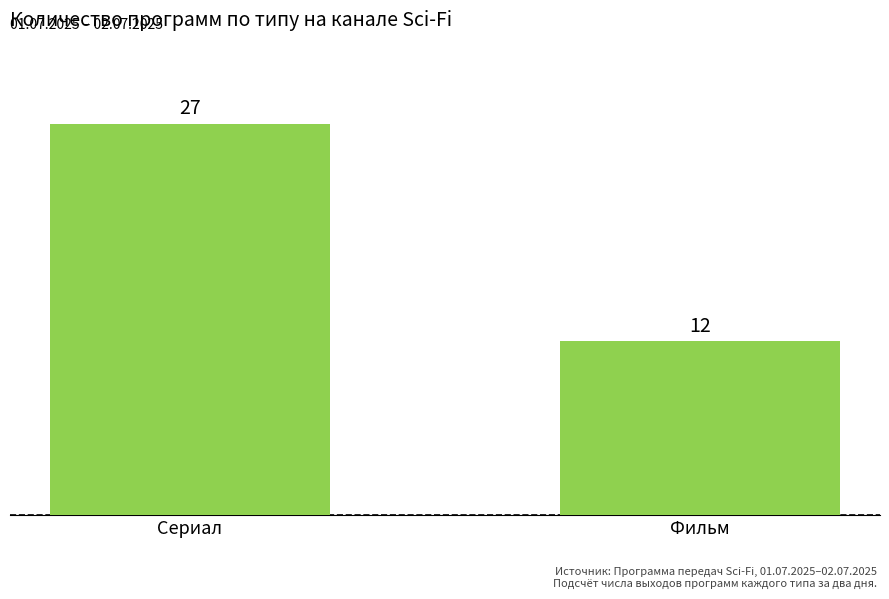

What is the difference between the values at Фильм and Сериал?

15